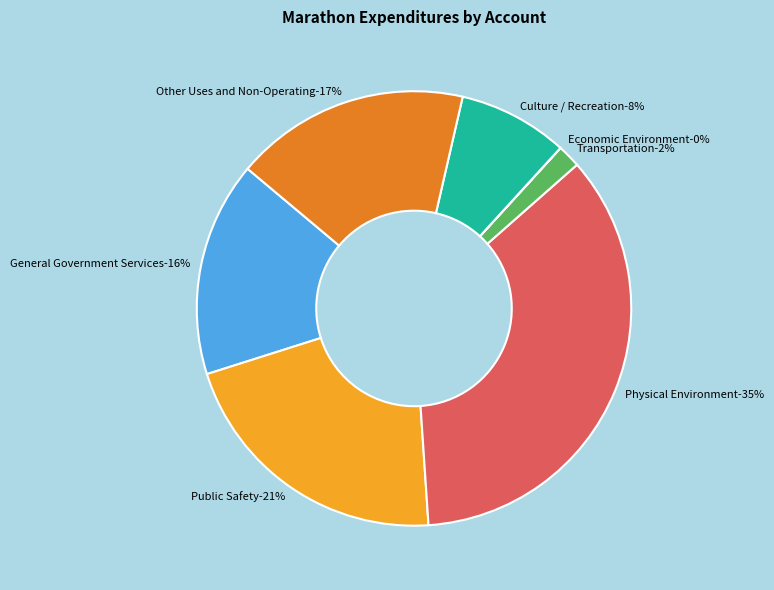

True or false: General Government Services accounts for 24% of the total.

False